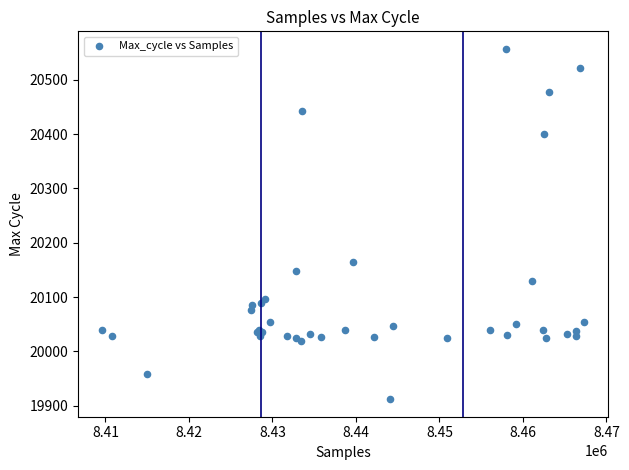

What Y value in the scatter plot is closest to 20234?

20165